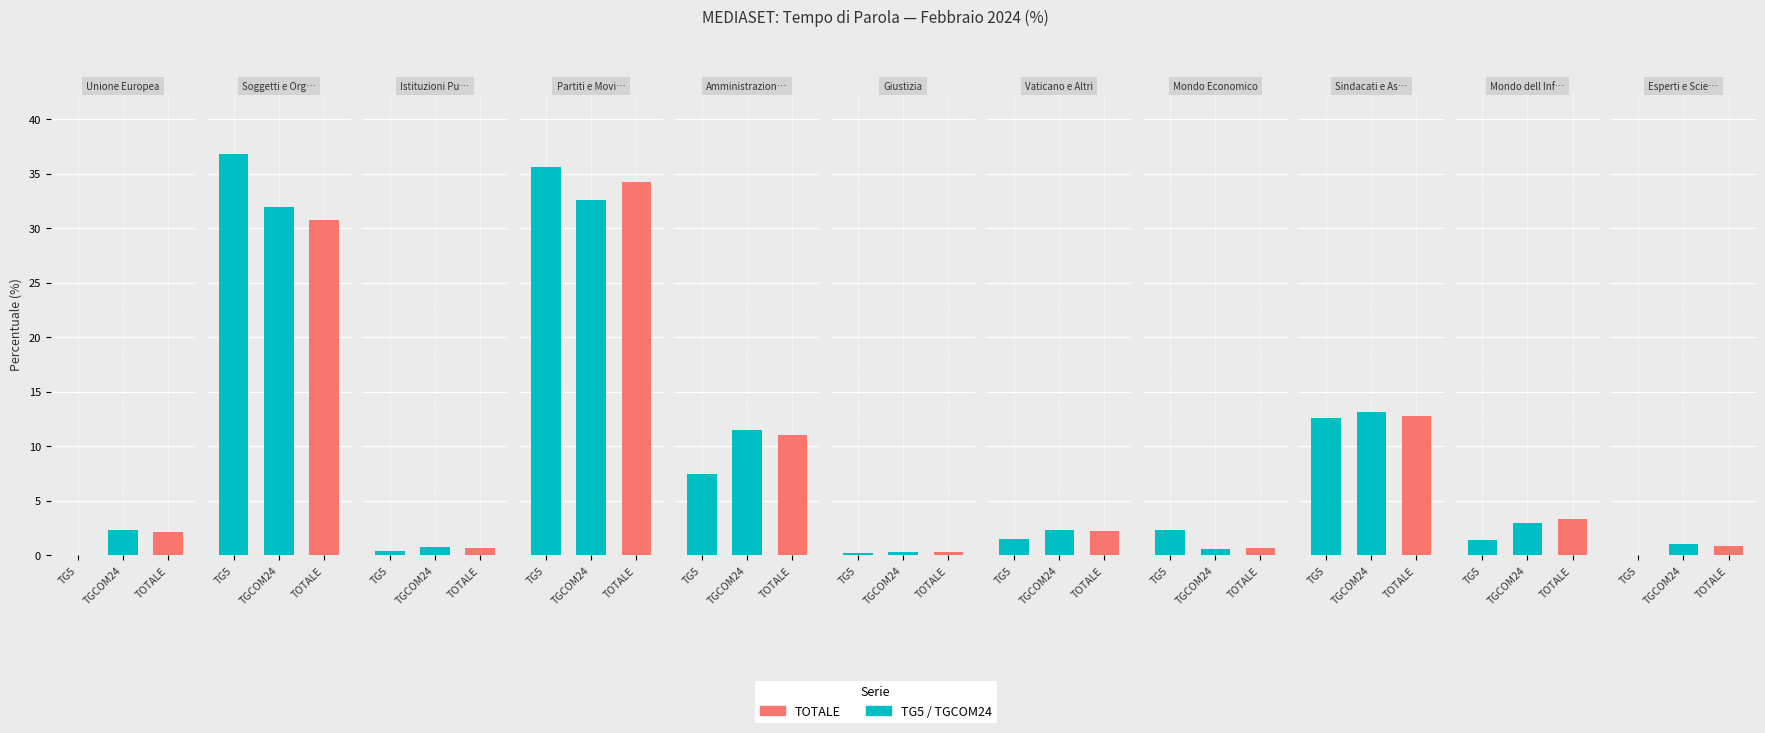

Reading left to right, transcribe all the data shown in this chart.

TG5: Unione Europea=0.0	Soggetti e Organi Costituzionali=36.8	Istituzioni Pubbliche=0.4	Partiti e Movimenti Politici=35.6	Amministrazioni Locali=7.5	Giustizia=0.2	Vaticano e Altri=1.5	Mondo Economico=2.4	Sindacati e Associazioni=12.6	Mondo dell Informazione=1.4	Esperti e Scienza=0.0
TGCOM24: Unione Europea=2.4	Soggetti e Organi Costituzionali=32.0	Istituzioni Pubbliche=0.7	Partiti e Movimenti Politici=32.5	Amministrazioni Locali=11.5	Giustizia=0.3	Vaticano e Altri=2.3	Mondo Economico=0.5	Sindacati e Associazioni=13.1	Mondo dell Informazione=3.0	Esperti e Scienza=1.1
TOTALE: Unione Europea=2.1	Soggetti e Organi Costituzionali=30.8	Istituzioni Pubbliche=0.7	Partiti e Movimenti Politici=34.2	Amministrazioni Locali=11.1	Giustizia=0.3	Vaticano e Altri=2.2	Mondo Economico=0.7	Sindacati e Associazioni=12.8	Mondo dell Informazione=3.3	Esperti e Scienza=0.8